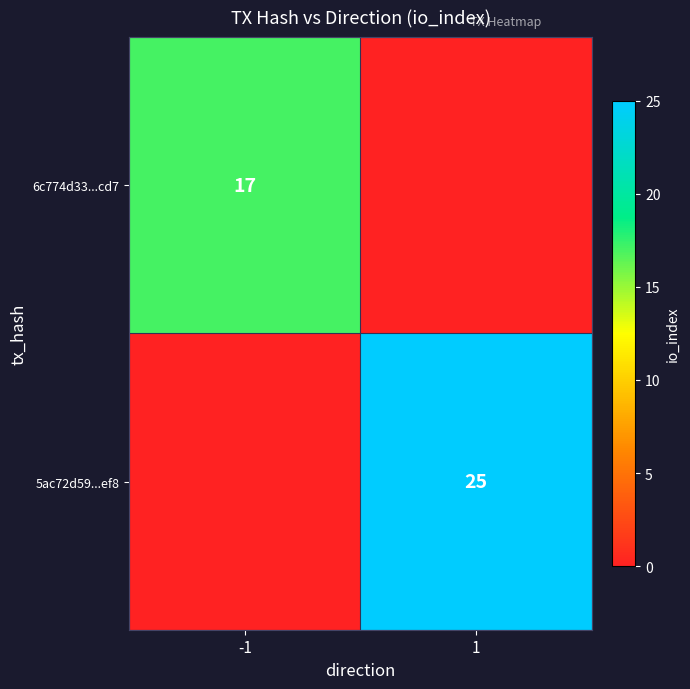

True or false: 6c774d33...cd7 has a value of 17 at -1.

True